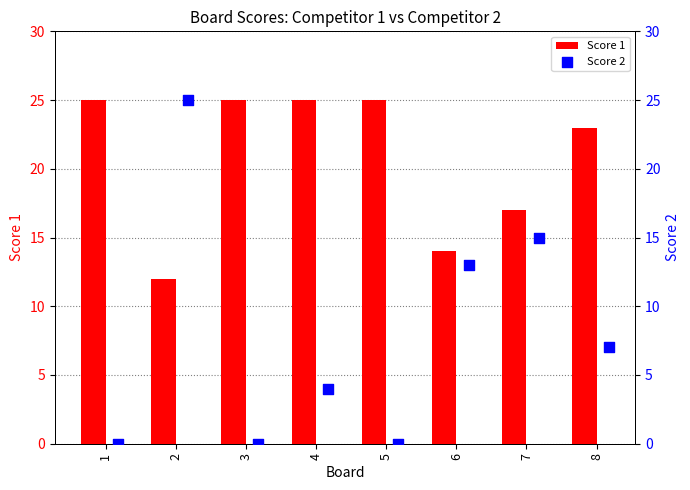

The value of Score 1 at 3 is 6. True or false?

False